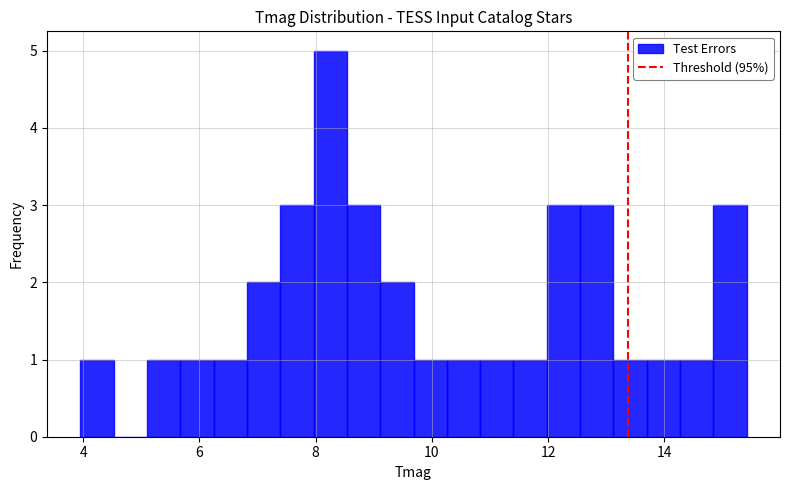

Around what value on the x-axis is the tallest bar? Give the approximate position of its centre, as read against the axis.

8.2